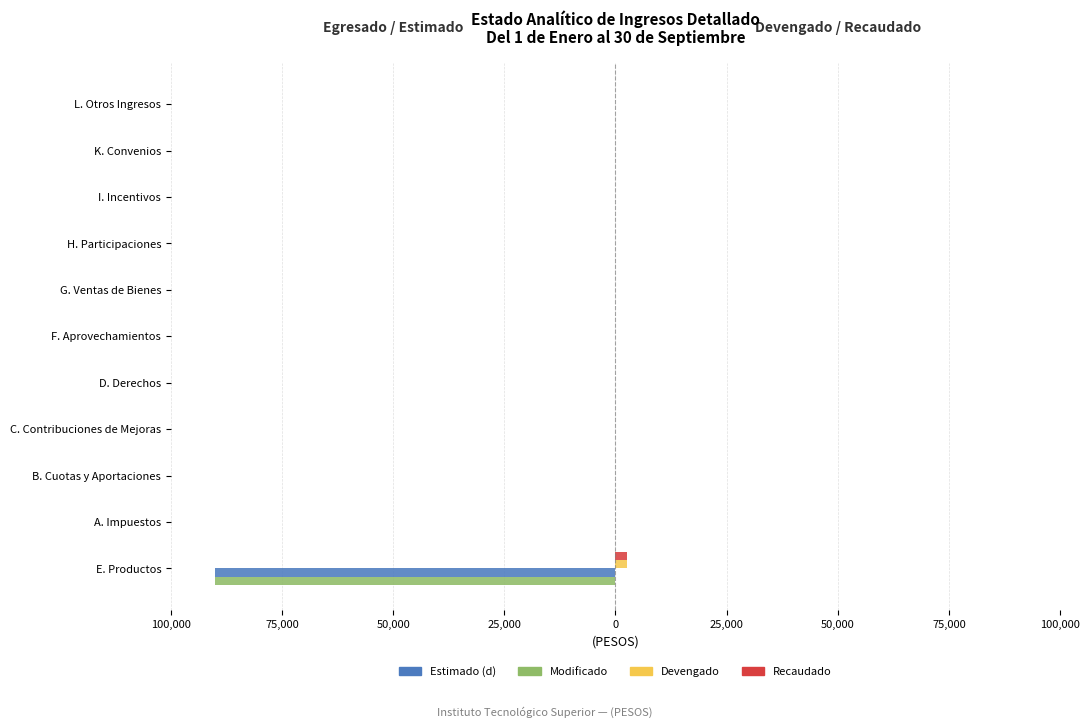

What are all the series names shown in the legend?

Estimado (d), Modificado, Devengado, Recaudado